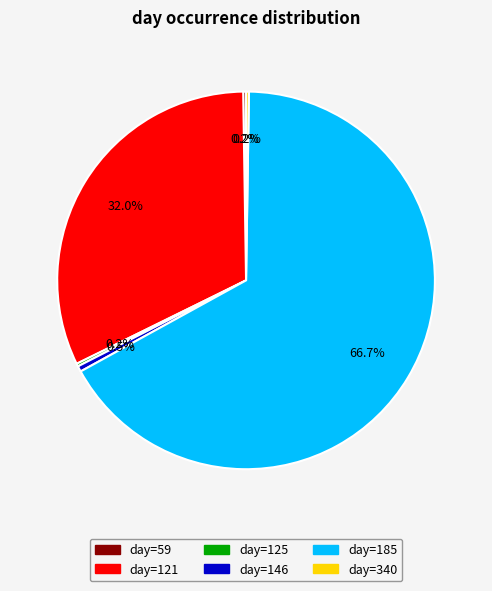

Is there any slice that represents more than half of the pie?

Yes